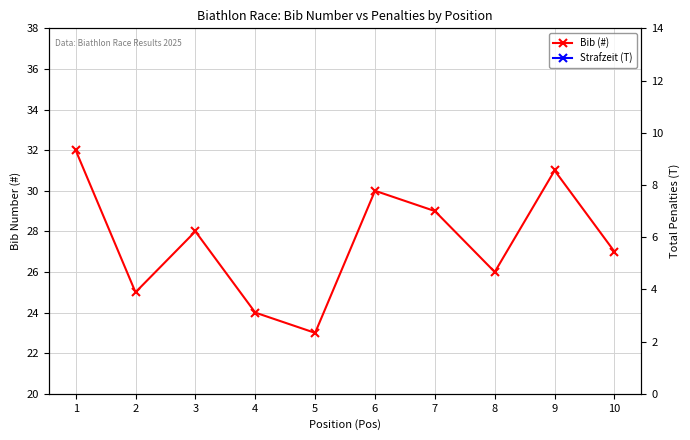

List the series in order of their overall mean, lowest first.

Strafzeit (T), Bib (#)